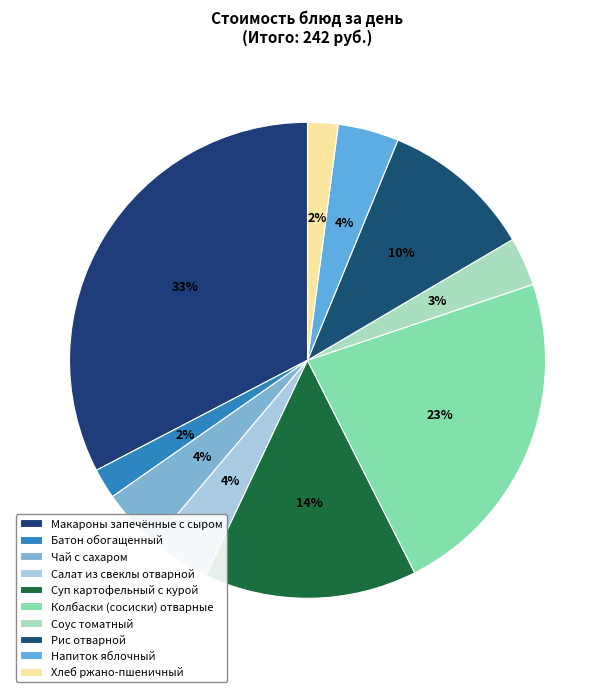

How many segments does this pie chart have?

10